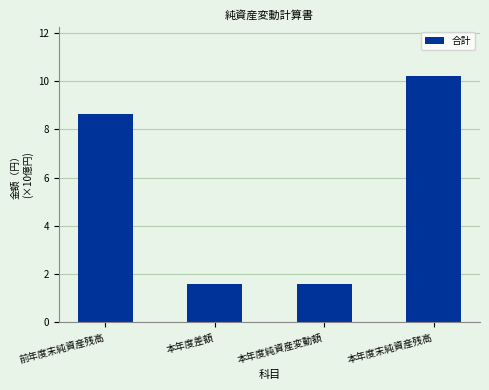

What is the average value?

5.5